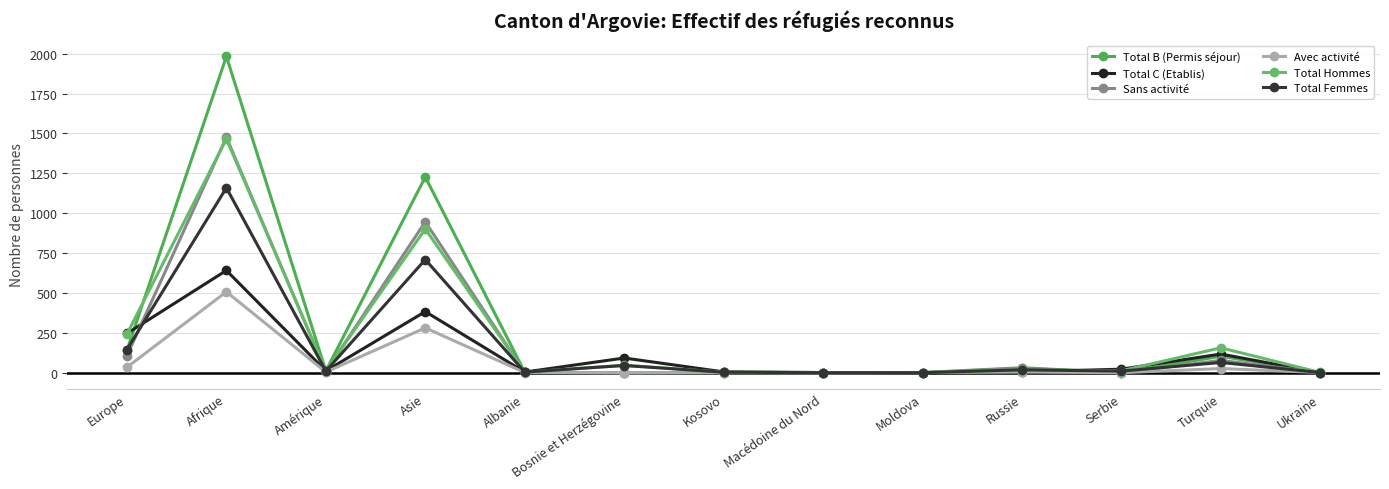

True or false: Avec activité and Total Hommes cross at least once.

False